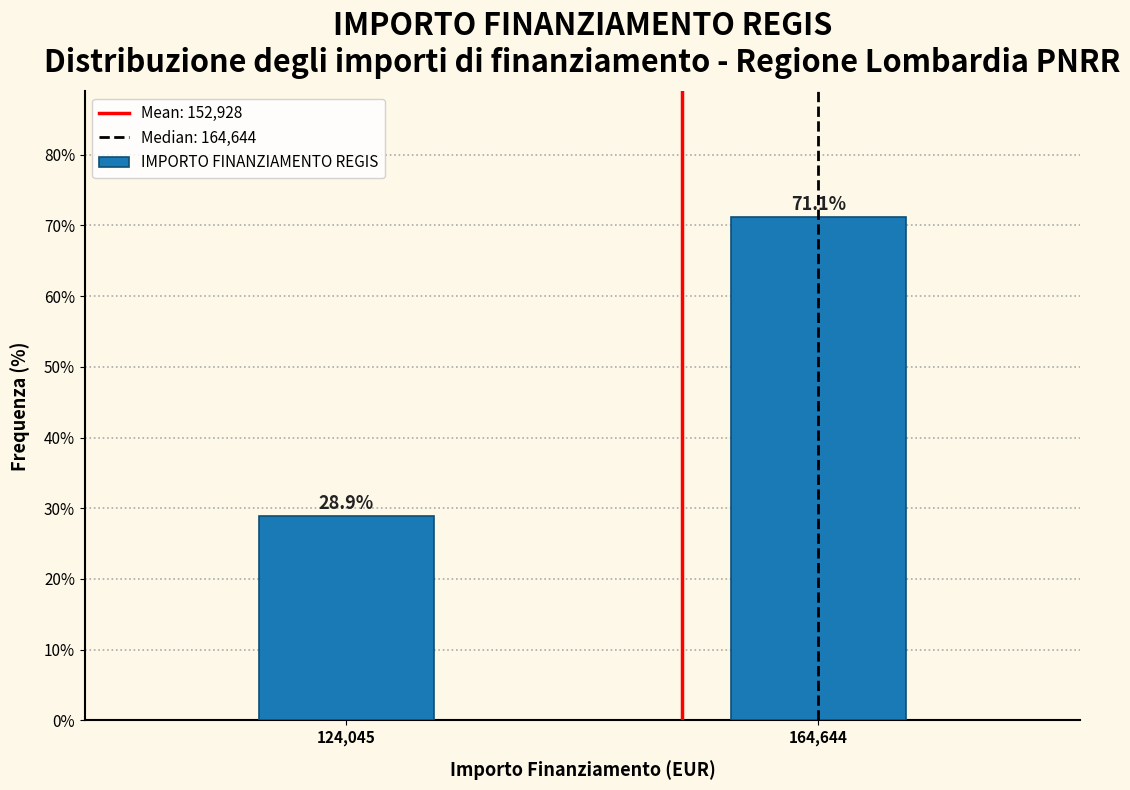

Reading right to left, transcribe all the data shown in this chart.

71.1	28.9